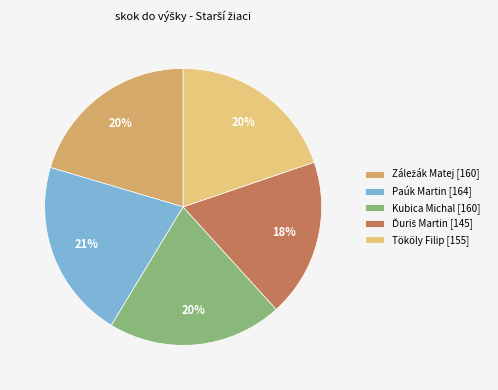

Does any single category account for the majority?

No